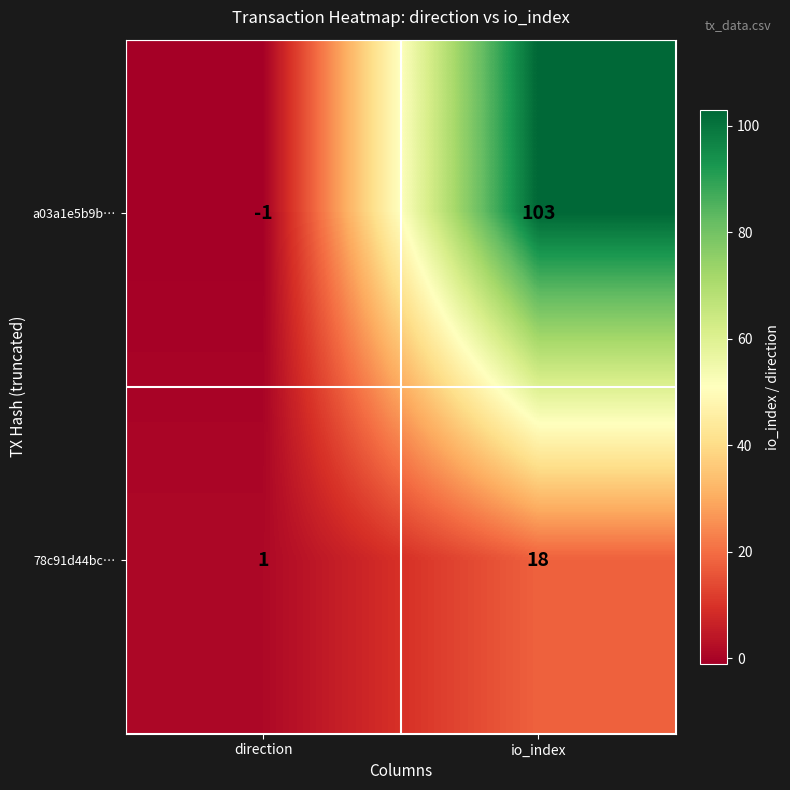

Reading right to left, transcribe all the data shown in this chart.

a03a1e5b9b…: io_index=103	direction=-1
78c91d44bc…: io_index=18	direction=1